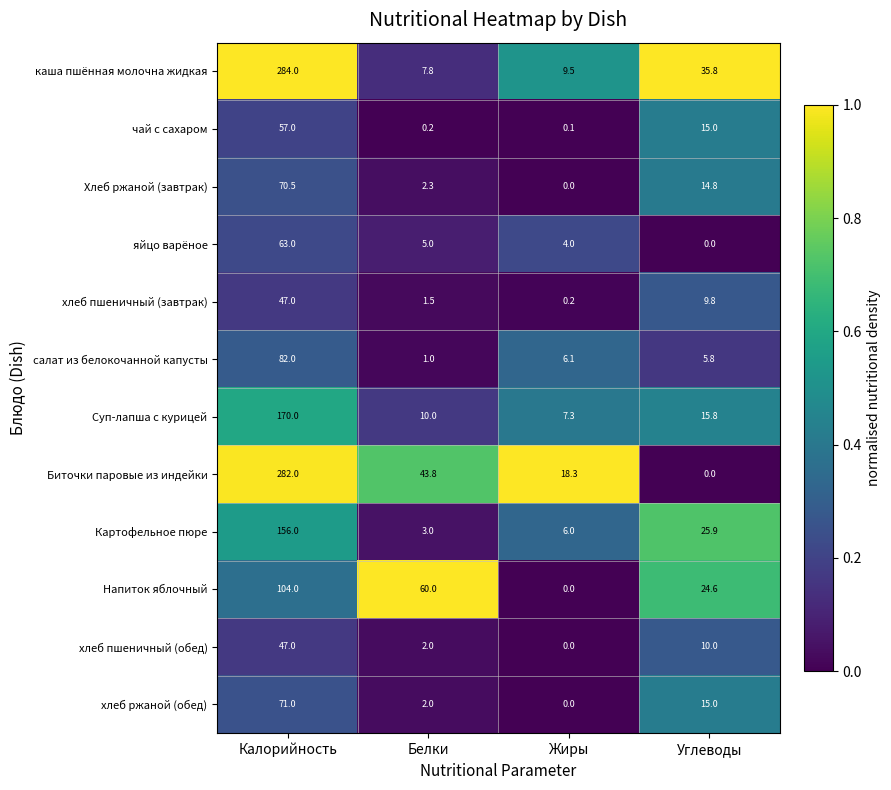

The value of Напиток яблочный at Углеводы is 24.6. True or false?

True